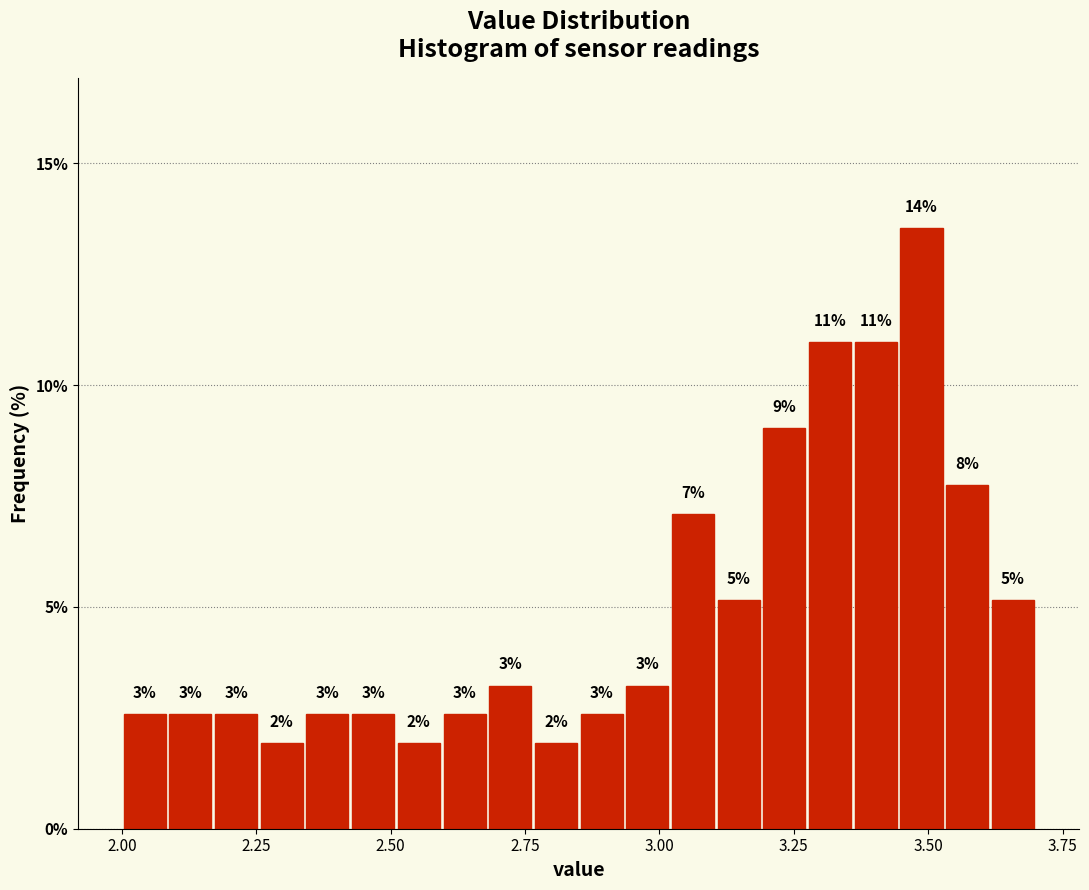

Around what value on the x-axis is the tallest bar? Give the approximate position of its centre, as read against the axis.

3.50